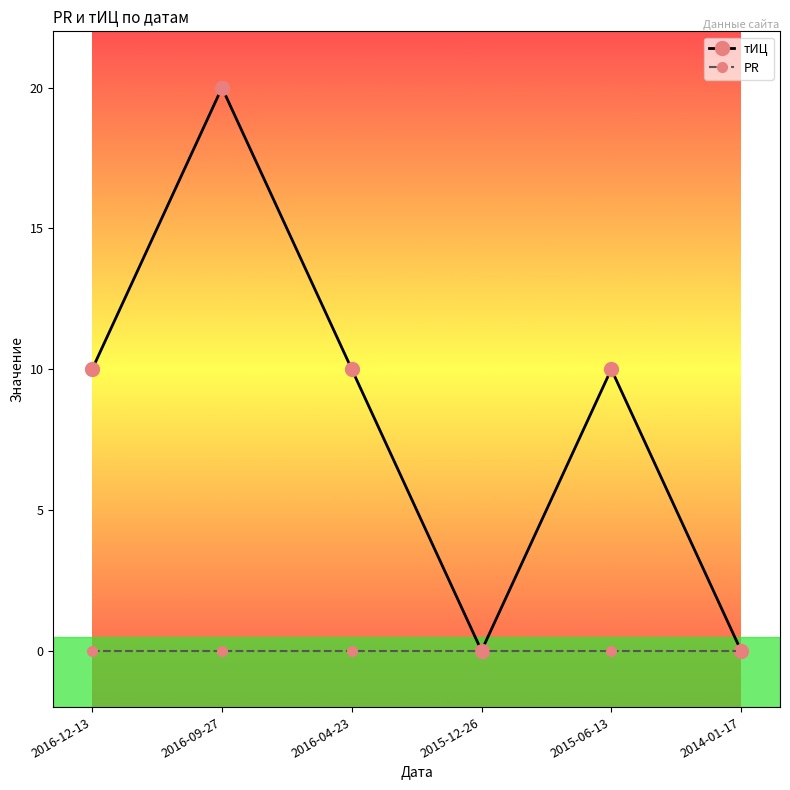

Between 2015-06-13 and 2014-01-17, which series saw the biggest shift?

тИЦ